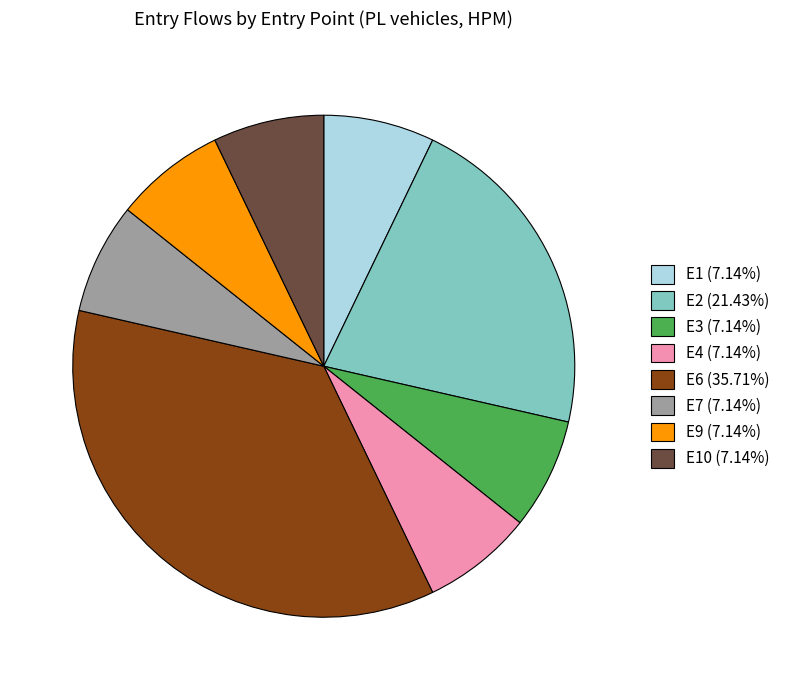

Do E9 (7.14%) and E7 (7.14%) together represent more than half of the pie?

No